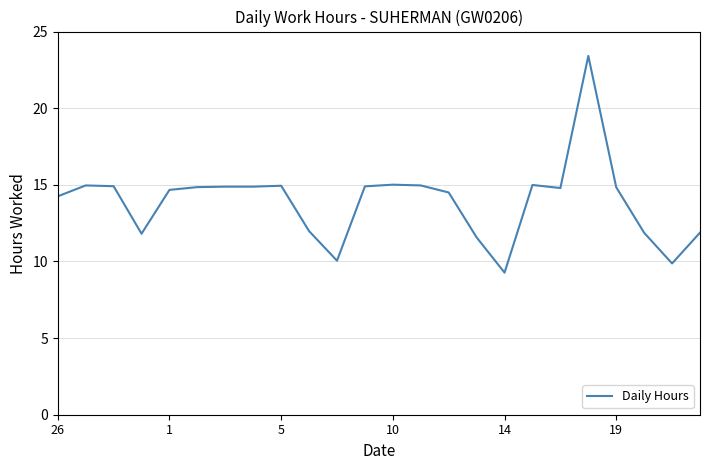

What is the minimum value shown in the chart?

9.3